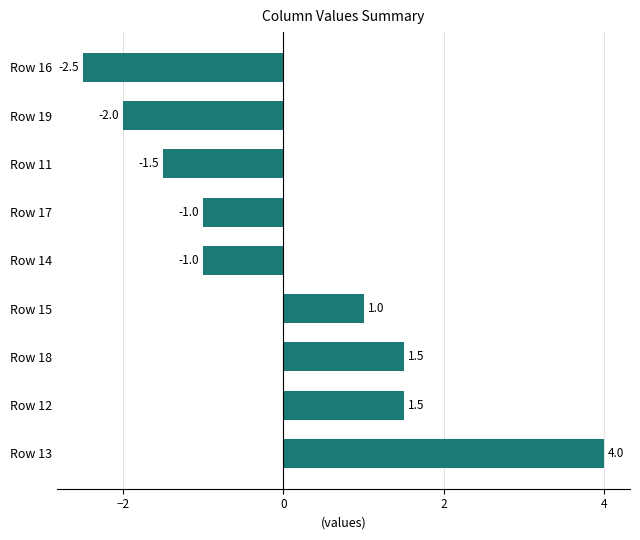

Which label corresponds to the smallest value in the chart?

Row 16